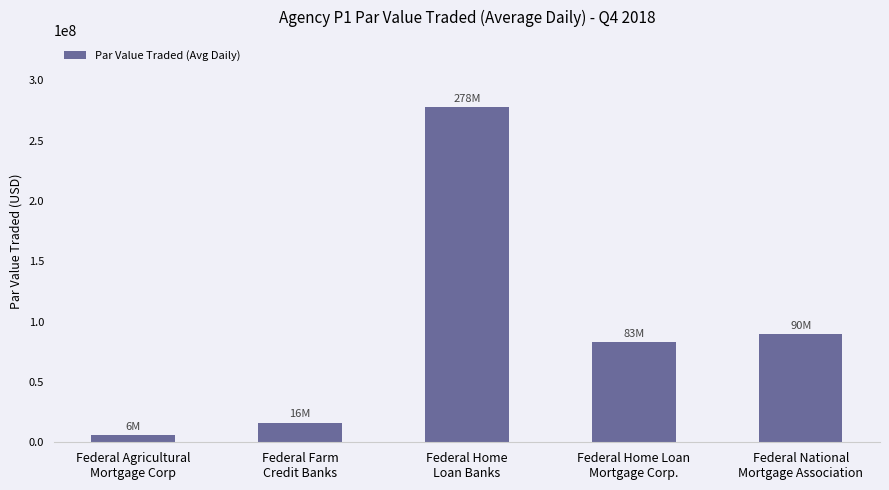

What is the maximum value shown in the chart?

278020555.6